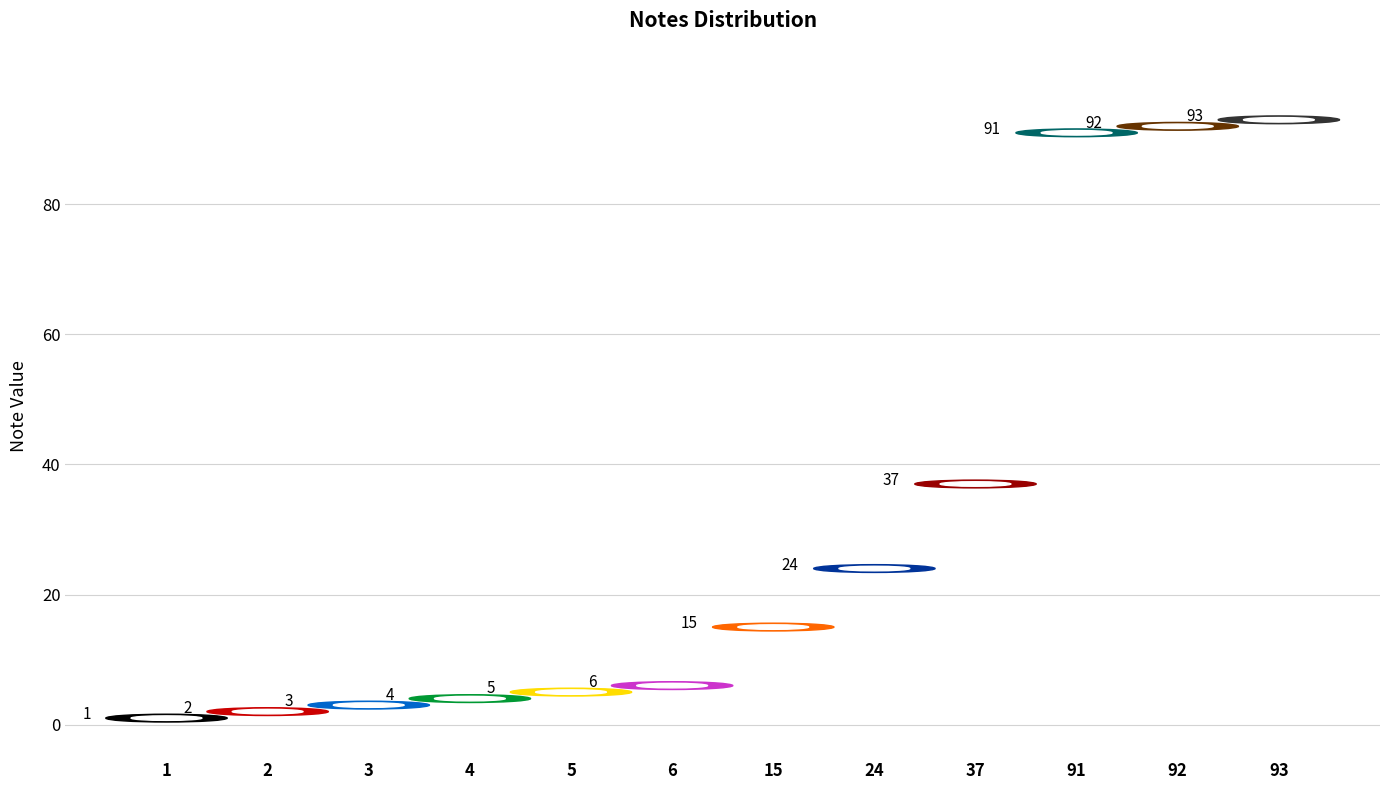

What is the ratio of the value at 92 to the value at 5?

18.4